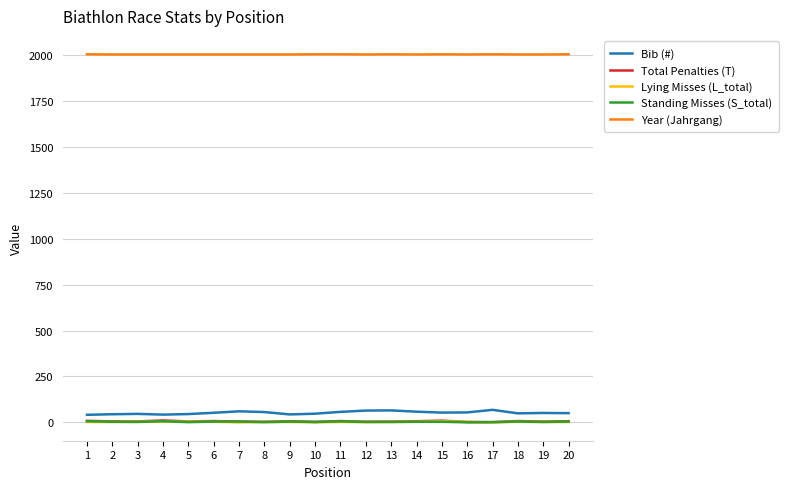

True or false: Lying Misses (L_total) and Year (Jahrgang) intersect in this chart.

False